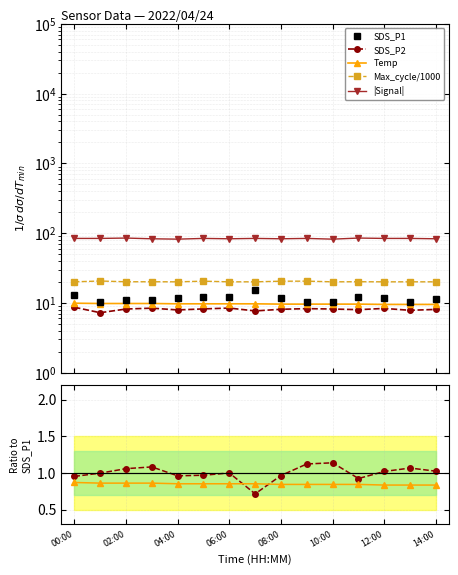

Which series has the largest total across all categories?

Signal